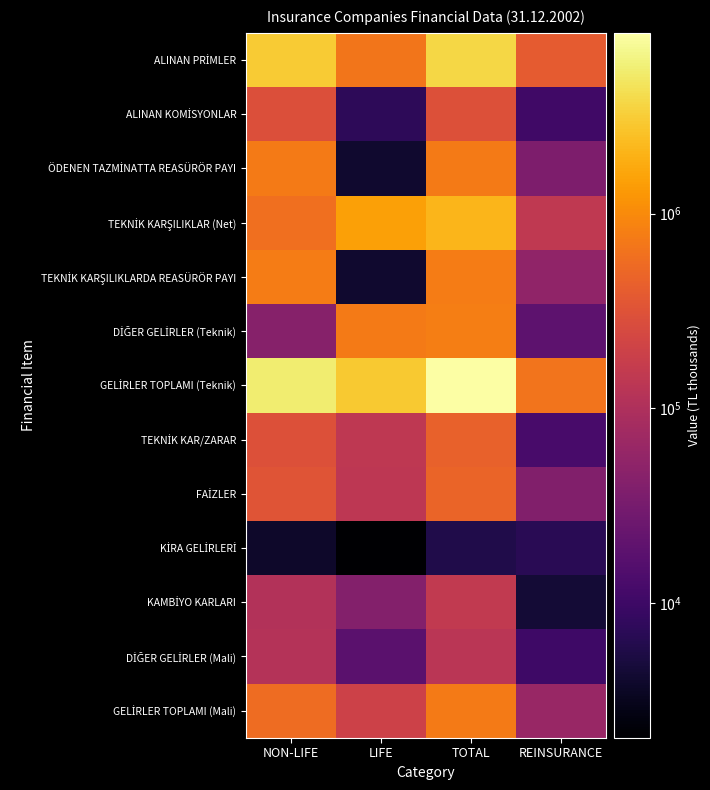

Which series changed the most between NON-LIFE and LIFE?

GELİRLER TOPLAMI (Teknik)